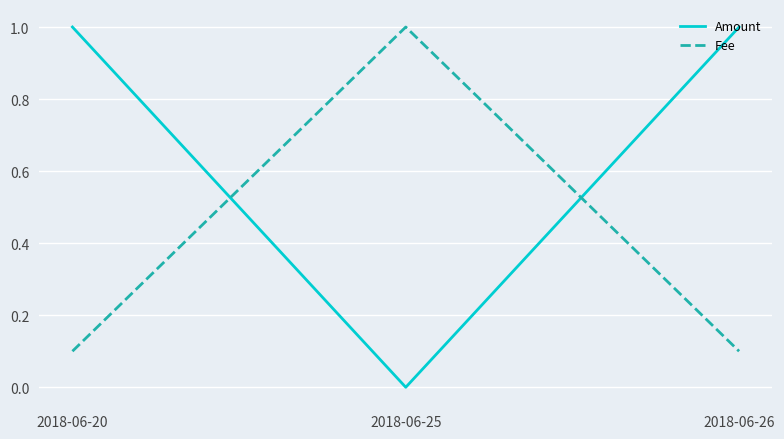

What is the total value across all series at 2018-06-26?

1.1